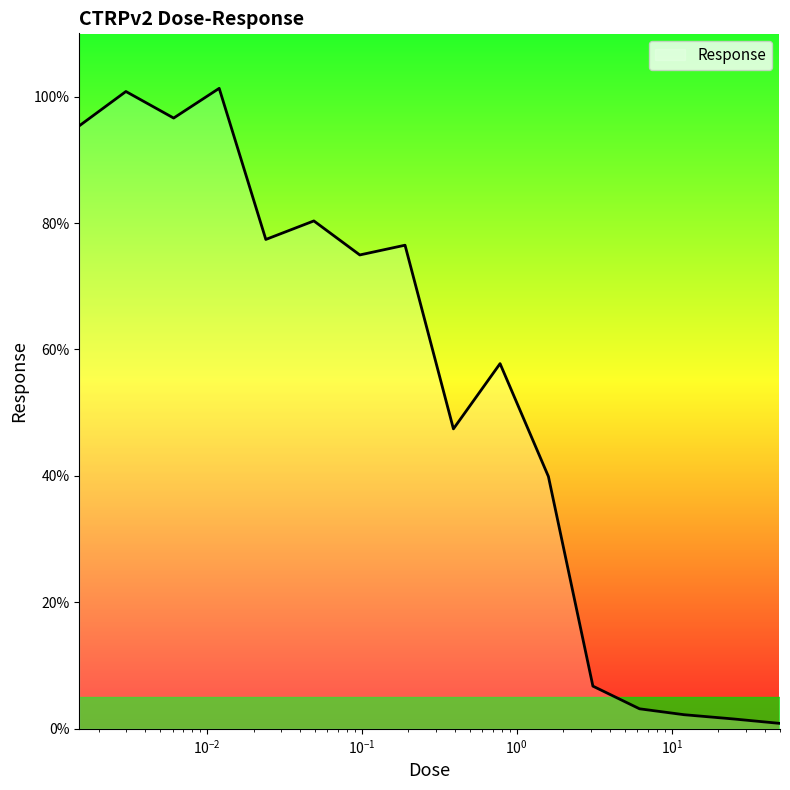

How many lines are shown in the chart?

1